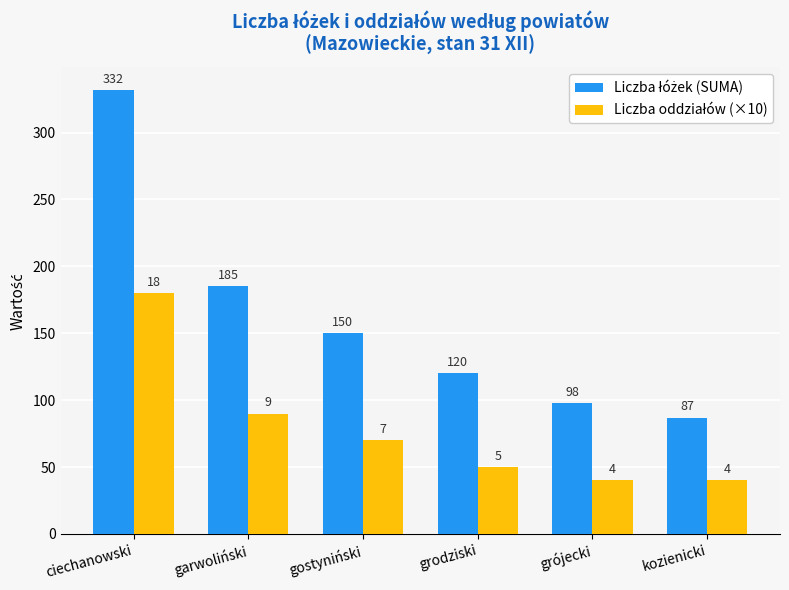

At which category is the sum across all series the highest?

ciechanowski